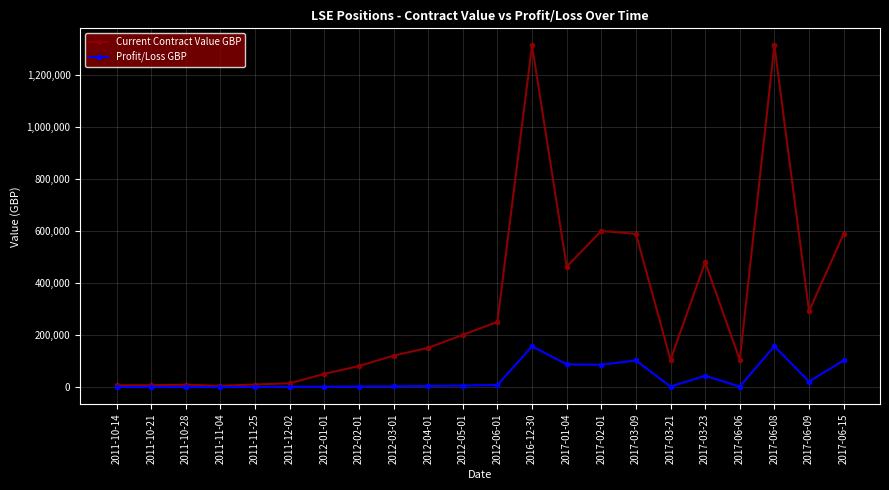

The value of Profit/Loss GBP at 2017-06-15 is 101358.3. True or false?

True